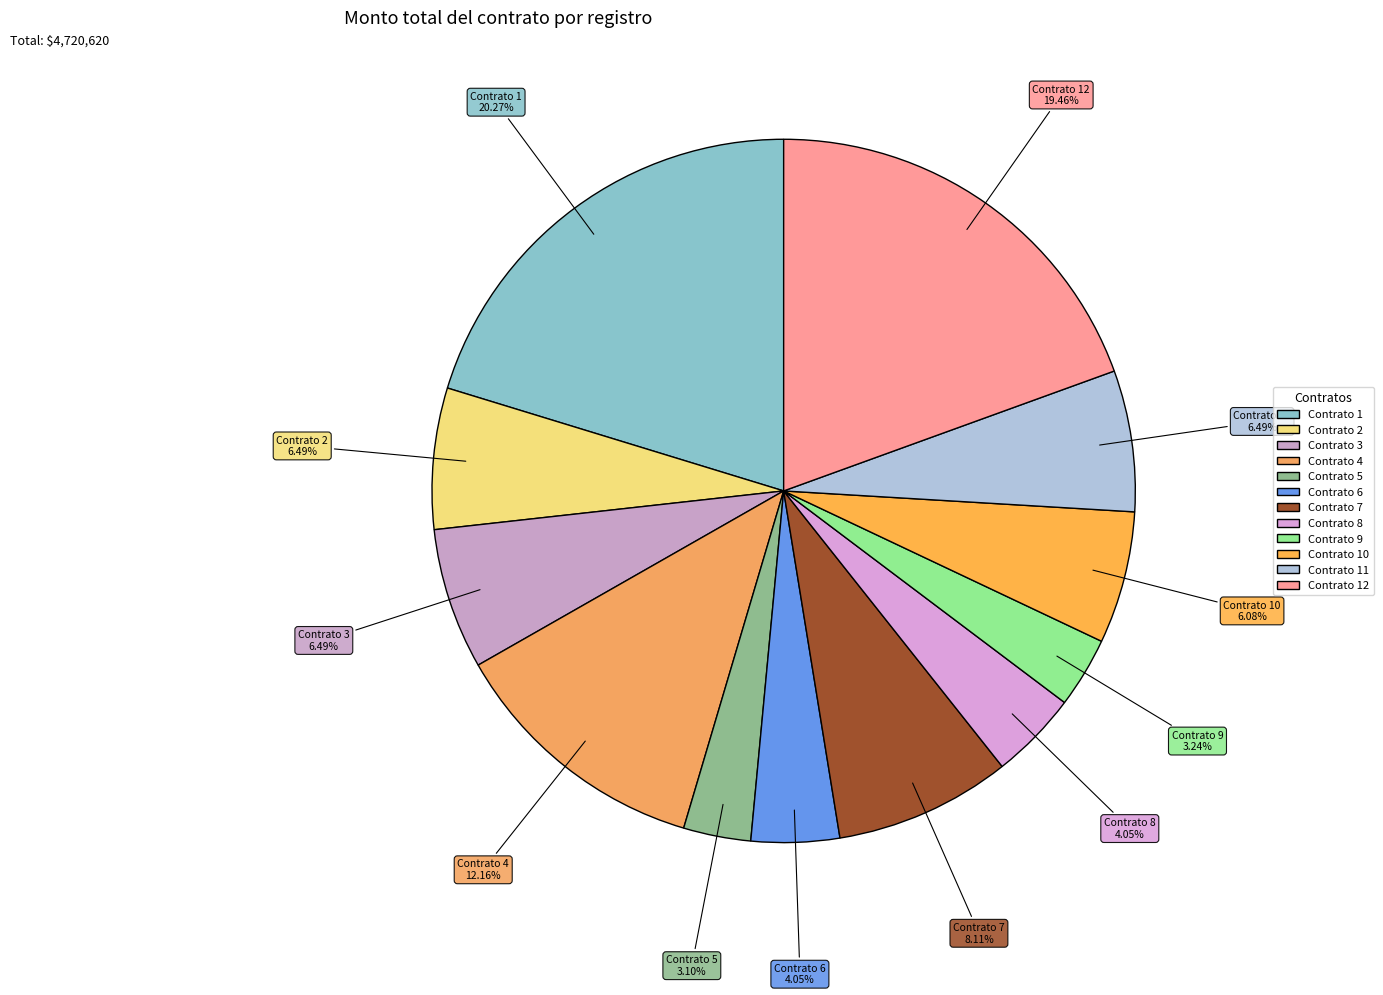

Count the number of slices in the pie.

12